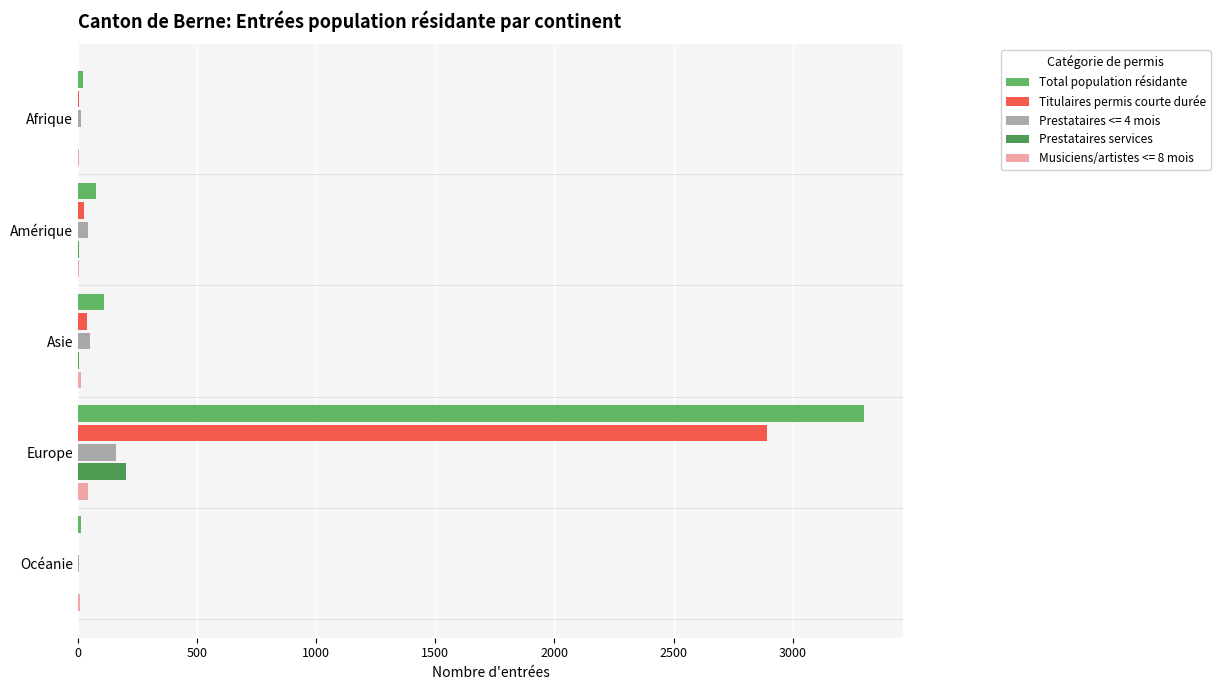

At which category is the sum across all series the highest?

Europe